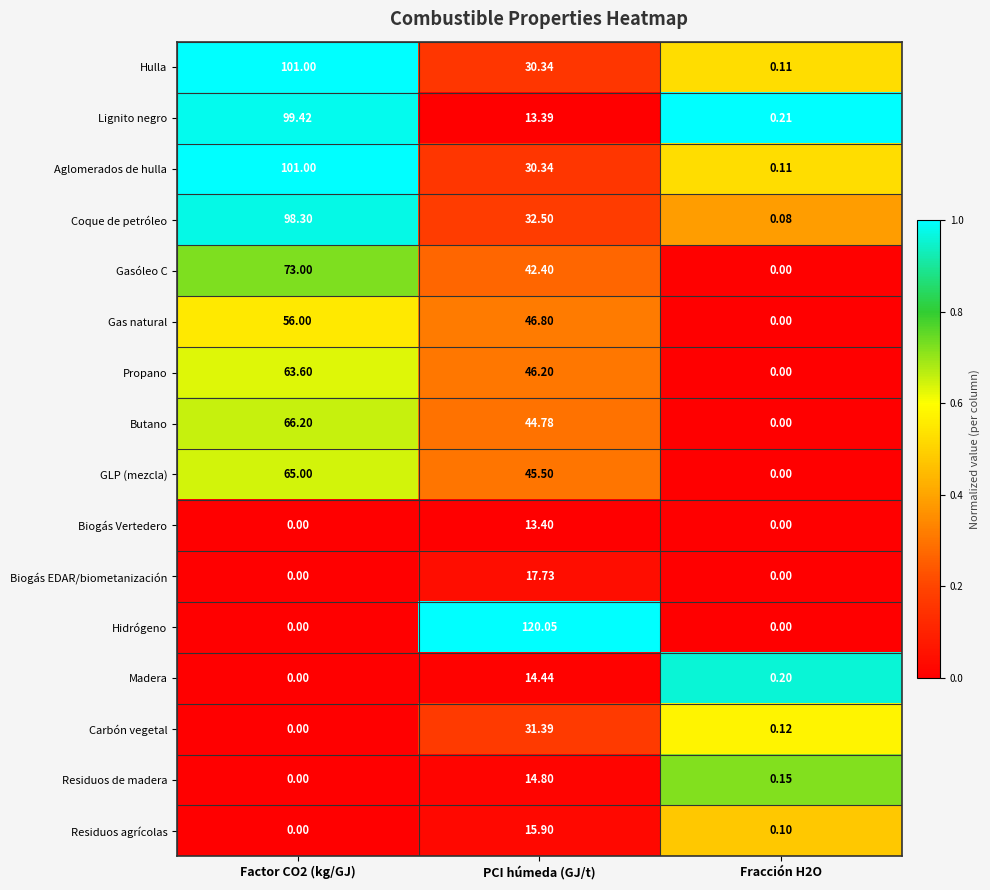

At how many categories does at least one series exceed 0?

3